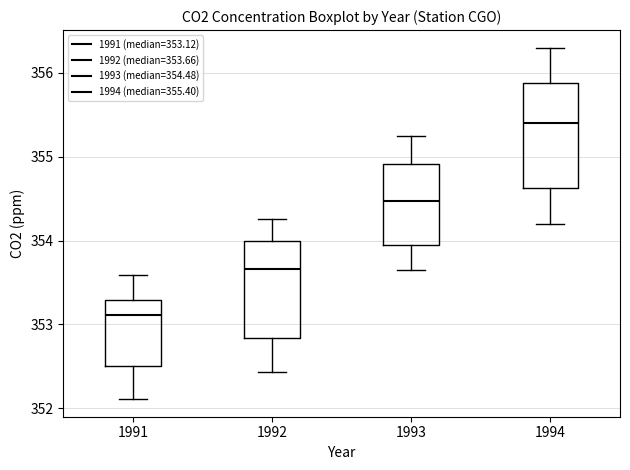

Reading left to right, read every box against the y-axis: the position of its median line, the range the box covers, and the ends of its whiskers. The values are not printed on the chart, so give them approximately, as read against the axis.

1991: median 353.1, box 352.5 to 353.3, whiskers 352.1 to 353.6
1992: median 353.7, box 352.8 to 354.0, whiskers 352.4 to 354.3
1993: median 354.5, box 354.0 to 354.9, whiskers 353.7 to 355.3
1994: median 355.4, box 354.6 to 355.9, whiskers 354.2 to 356.3